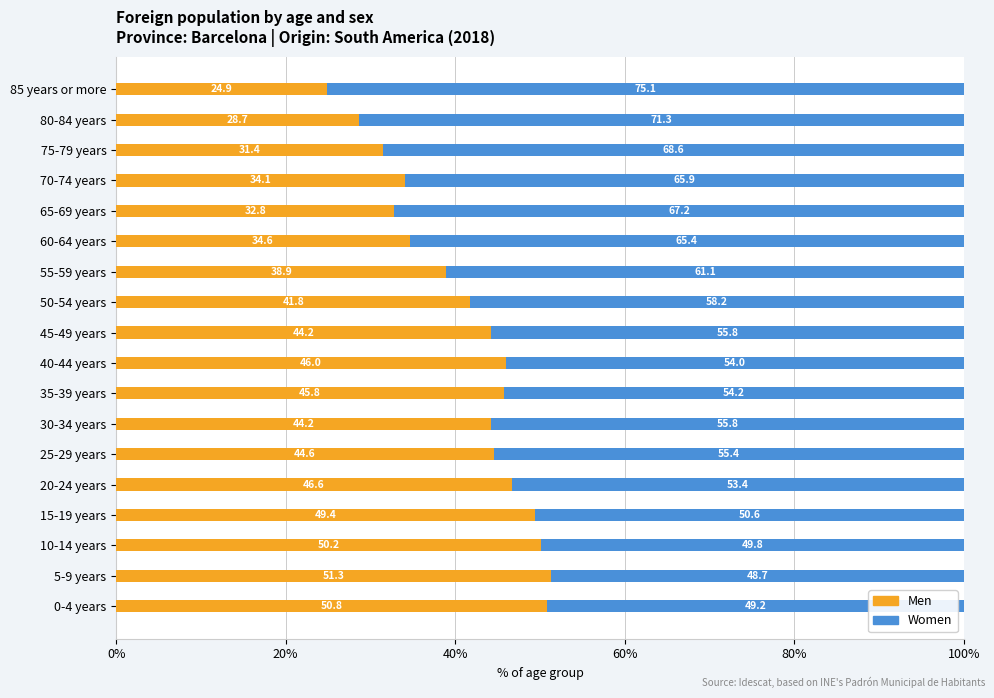

What value does the Men series have at 55-59 years?

38.9